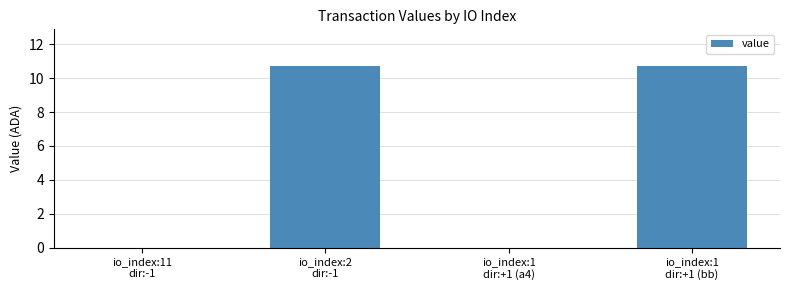

The chart shows a value of 0.0 at io_index:1
dir:+1 (a4). True or false?

True